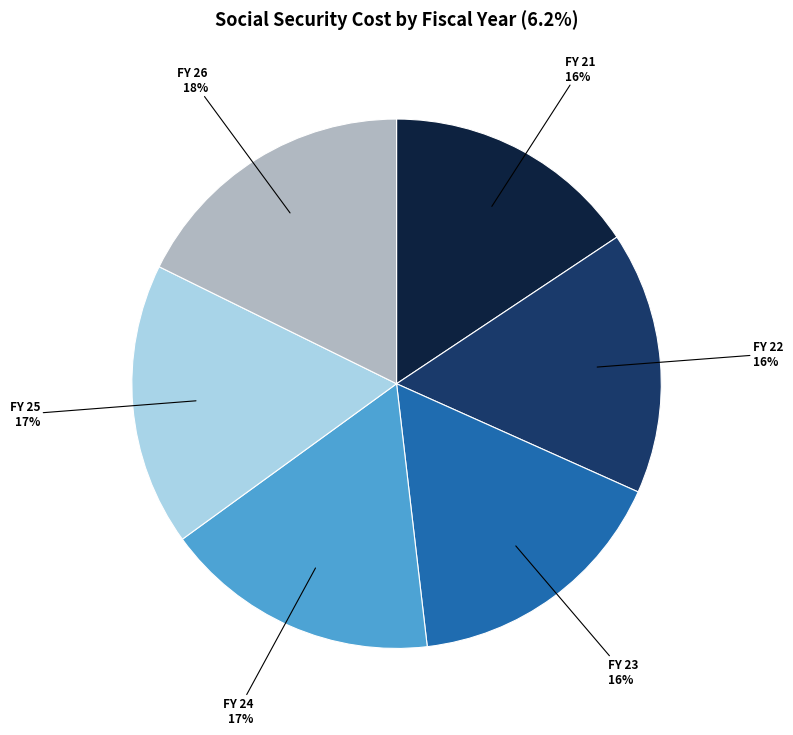

What percentage is the FY 25 slice, to the nearest percent?

17%